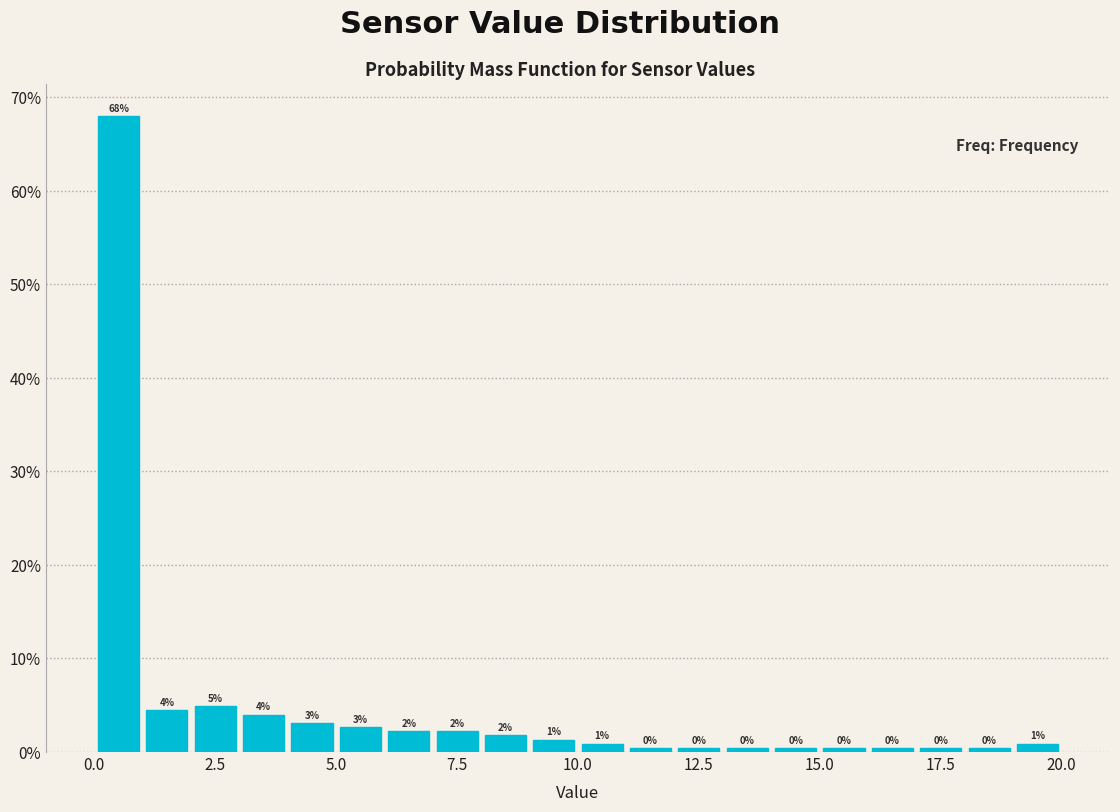

Around what value on the x-axis is the tallest bar? Give the approximate position of its centre, as read against the axis.

0.5